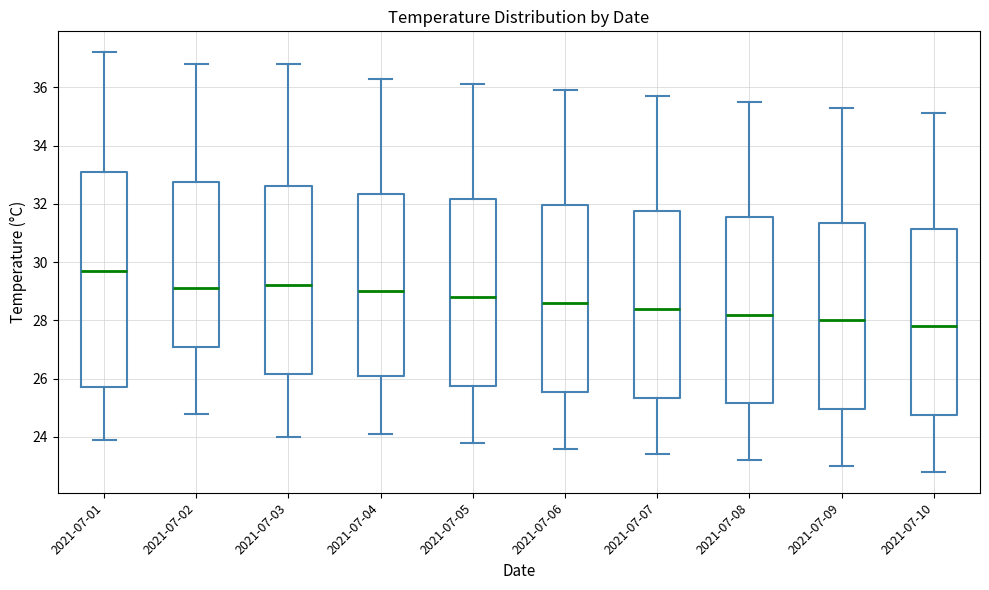

Reading left to right, read every box against the y-axis: the position of its median line, the range the box covers, and the ends of its whiskers. The values are not printed on the chart, so give them approximately, as read against the axis.

2021-07-01: median 29.8, box 25.8 to 33.2, whiskers 24.0 to 37.2
2021-07-02: median 29.2, box 27.2 to 32.8, whiskers 24.8 to 36.8
2021-07-03: median 29.2, box 26.2 to 32.6, whiskers 24.0 to 36.8
2021-07-04: median 29.0, box 26.2 to 32.4, whiskers 24.2 to 36.4
2021-07-05: median 28.8, box 25.8 to 32.2, whiskers 23.8 to 36.2
2021-07-06: median 28.6, box 25.6 to 32.0, whiskers 23.6 to 36.0
2021-07-07: median 28.4, box 25.4 to 31.8, whiskers 23.4 to 35.8
2021-07-08: median 28.2, box 25.2 to 31.6, whiskers 23.2 to 35.6
2021-07-09: median 28.0, box 25.0 to 31.4, whiskers 23.0 to 35.4
2021-07-10: median 27.8, box 24.8 to 31.2, whiskers 22.8 to 35.2